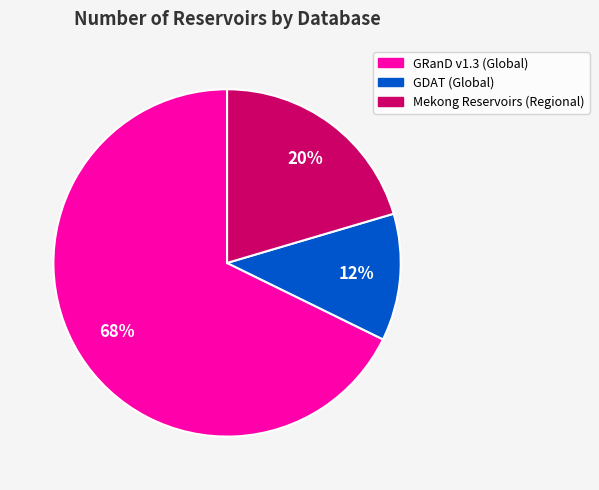

How many slices are in this pie chart?

3